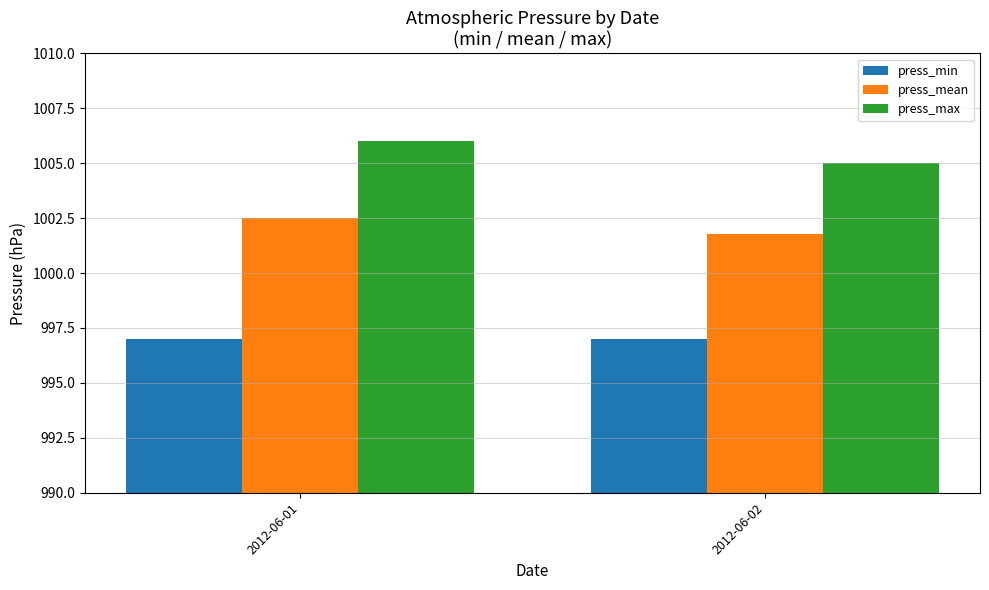

How many data points in press_mean are less than 1002?

1